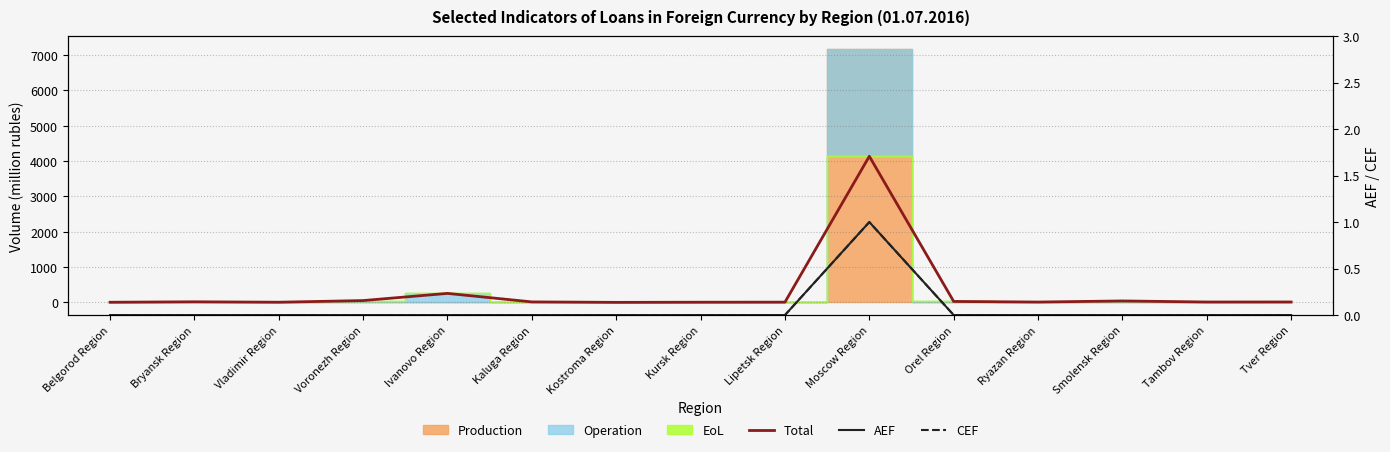

What is the total value across all series at Kaluga Region?

14